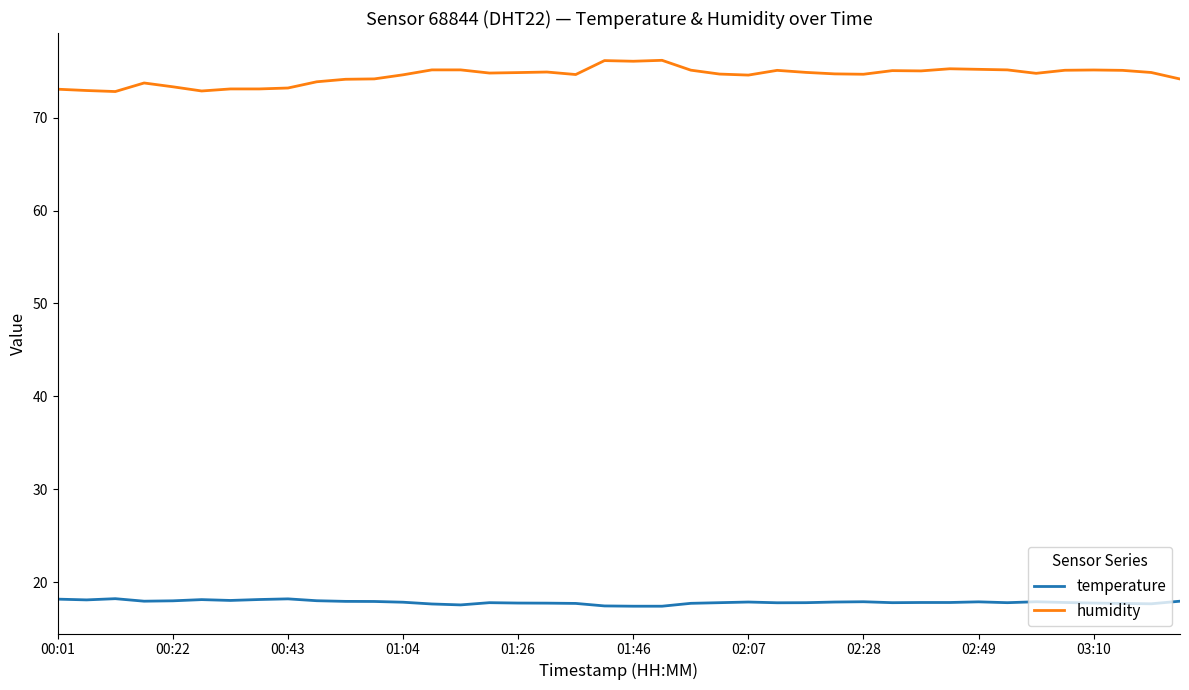

What is the smallest value displayed?

17.4